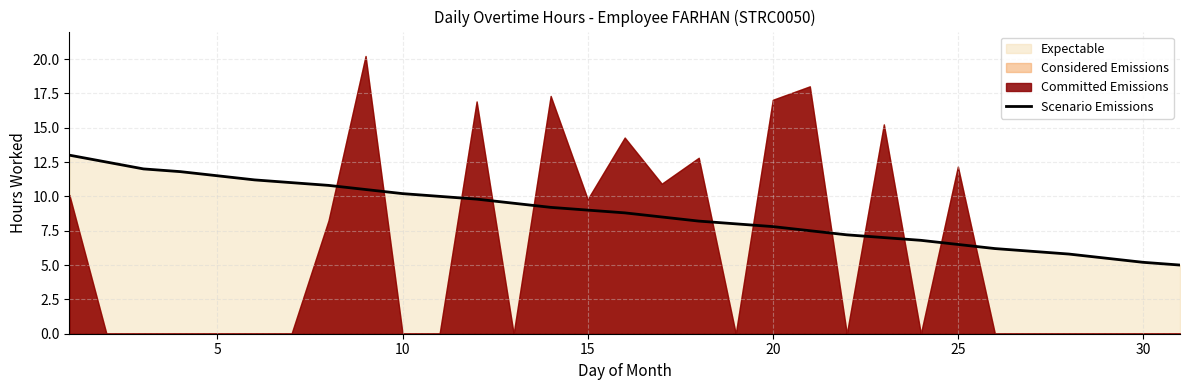

Does the chart display data point markers on the line(s)?

No